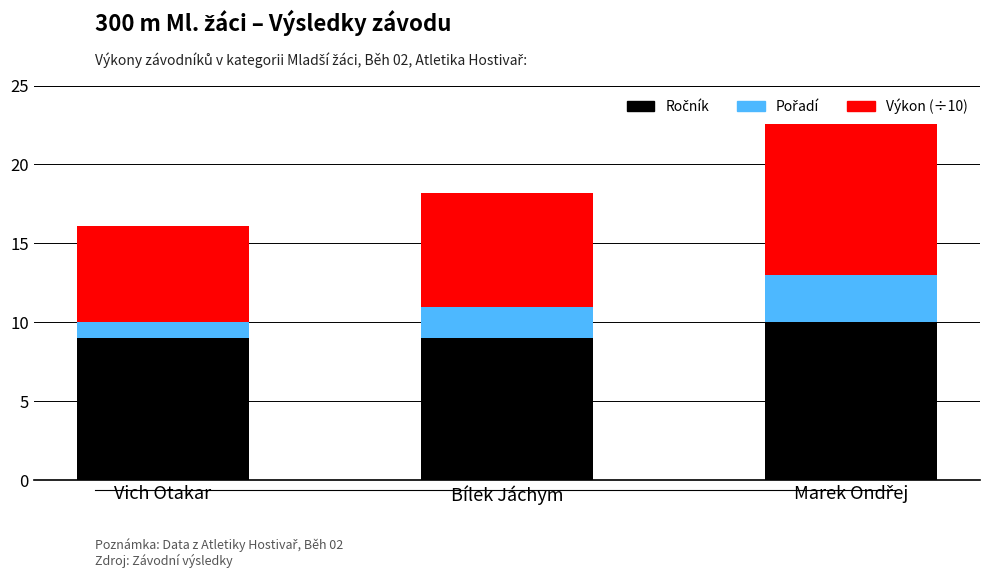

What is the total value across all series at Bílek Jáchym?

18.2